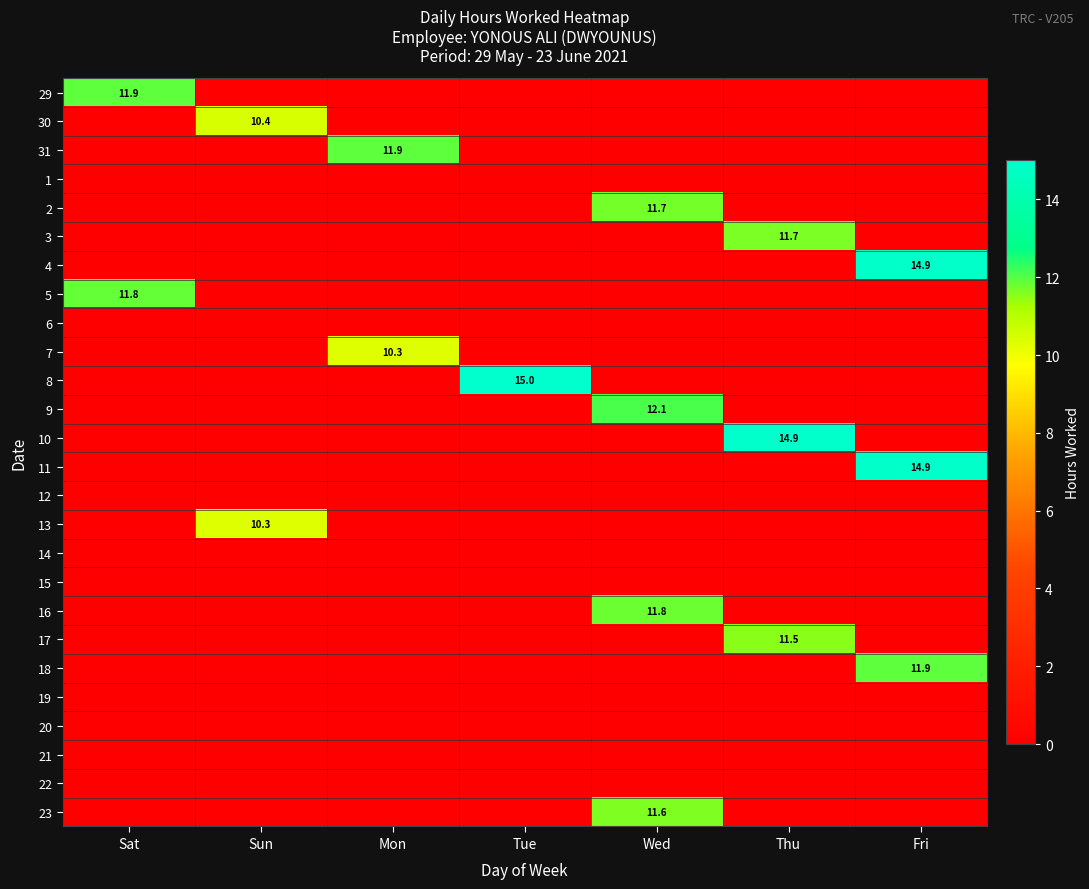

Is it true that 17 equals 11.5 at Thu?

True